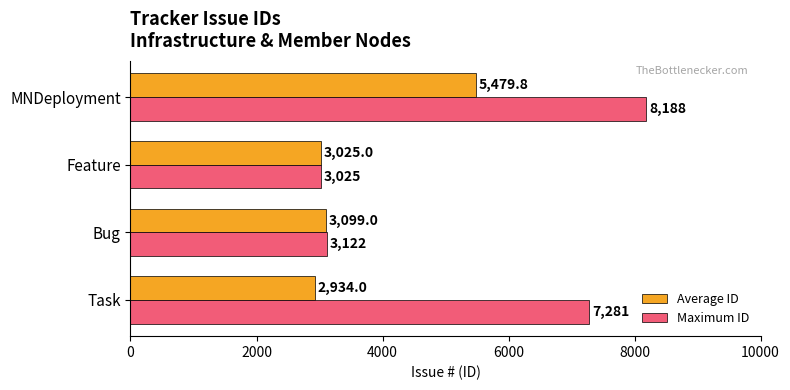

Is the value of Average ID at Bug greater than the value of Maximum ID at Bug?

No